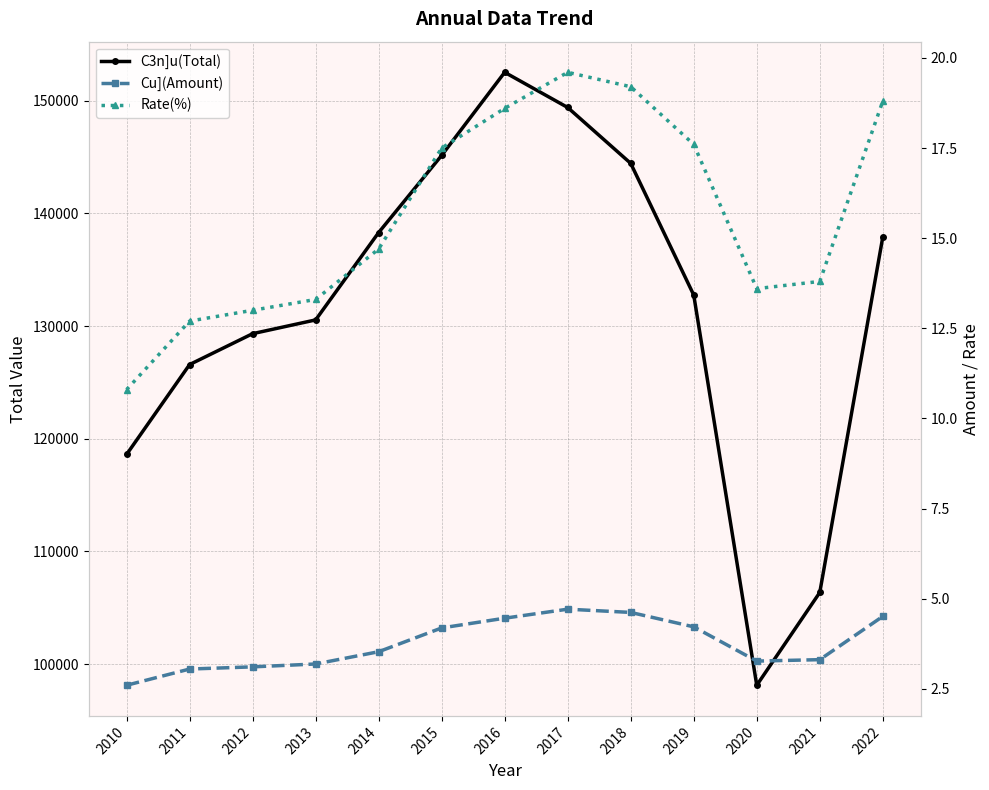

Does the chart display data point markers on the line(s)?

Yes